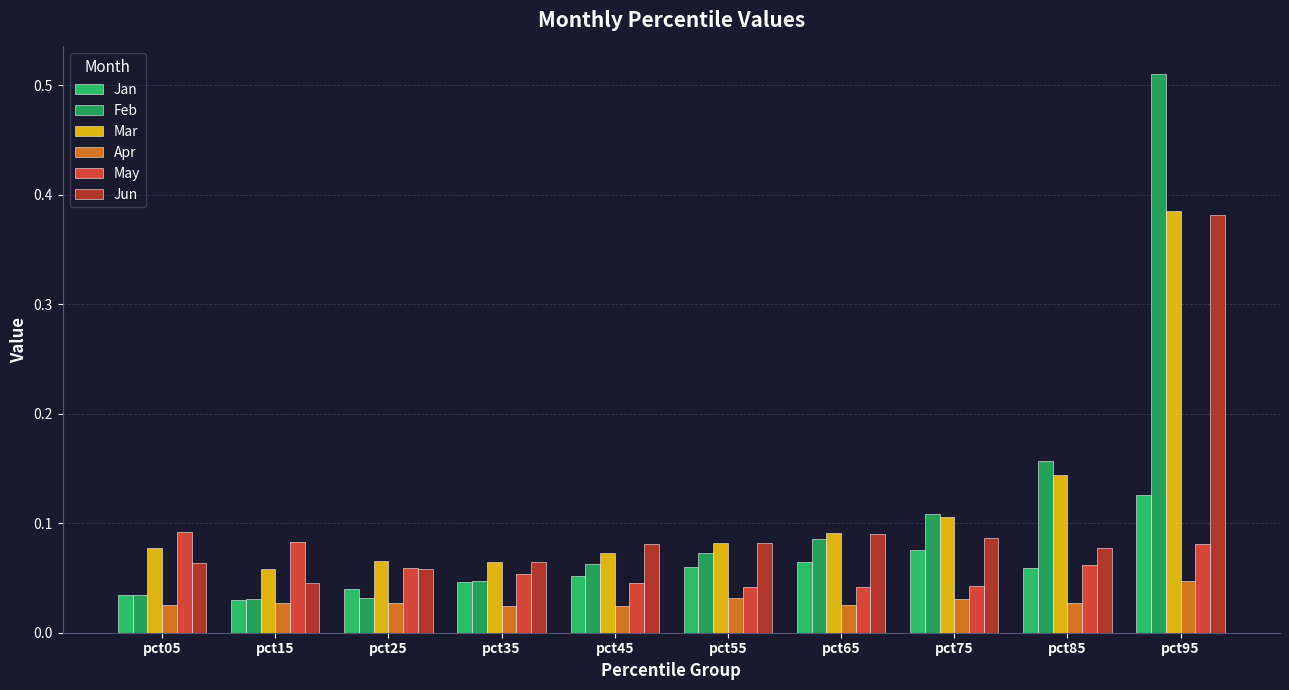

At which category is the sum across all series the highest?

pct95